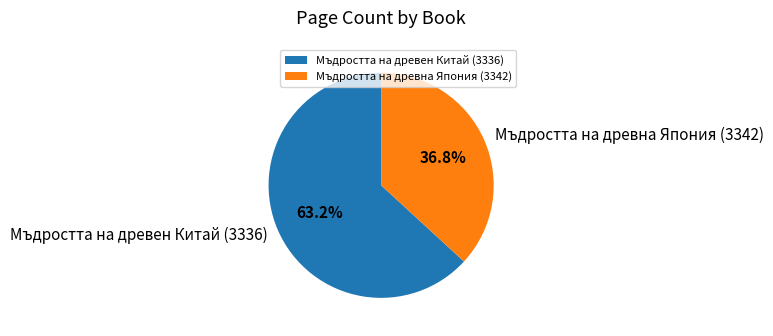

What portion of the pie excludes Мъдростта на древна Япония (3342)?

63.2%